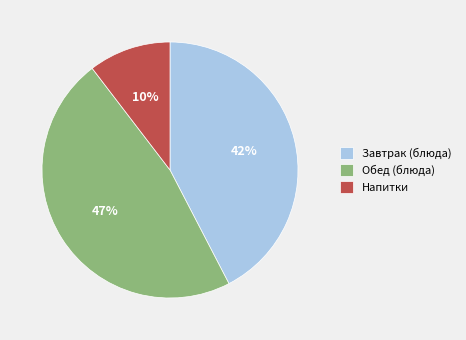

Is the sum of Напитки and Обед (блюда) greater than half?

Yes